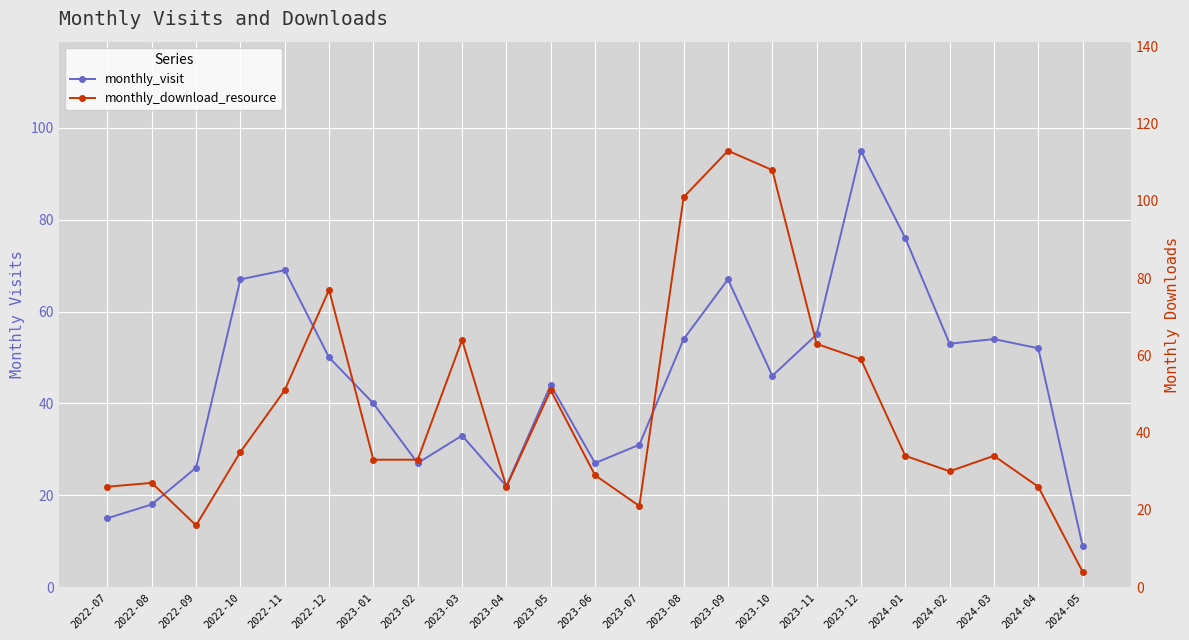

At which category does the chart reach its minimum across all series?

2024-05